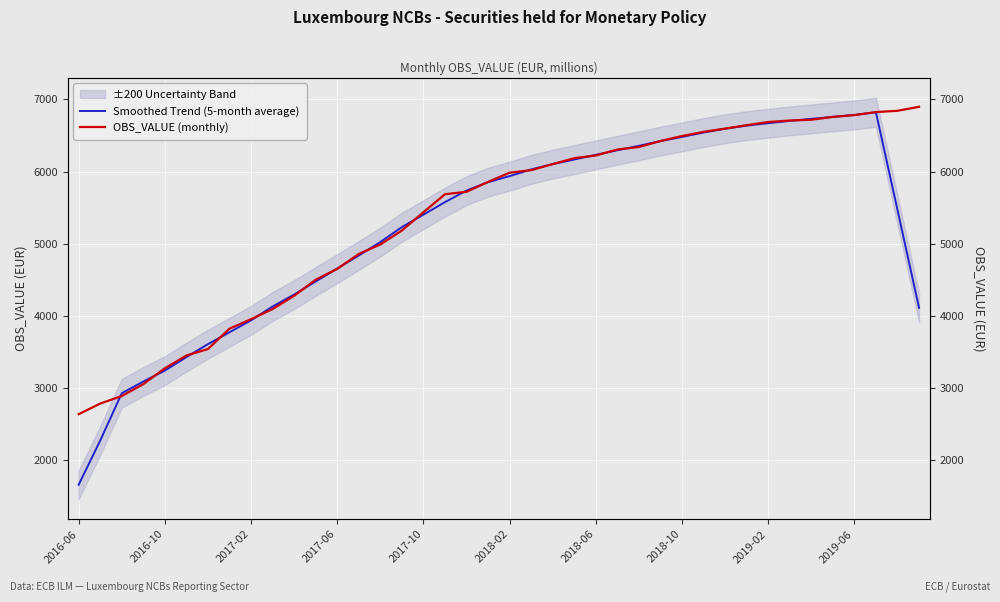

What is the sum of all Smoothed Trend (5-month average) values?

209084.3